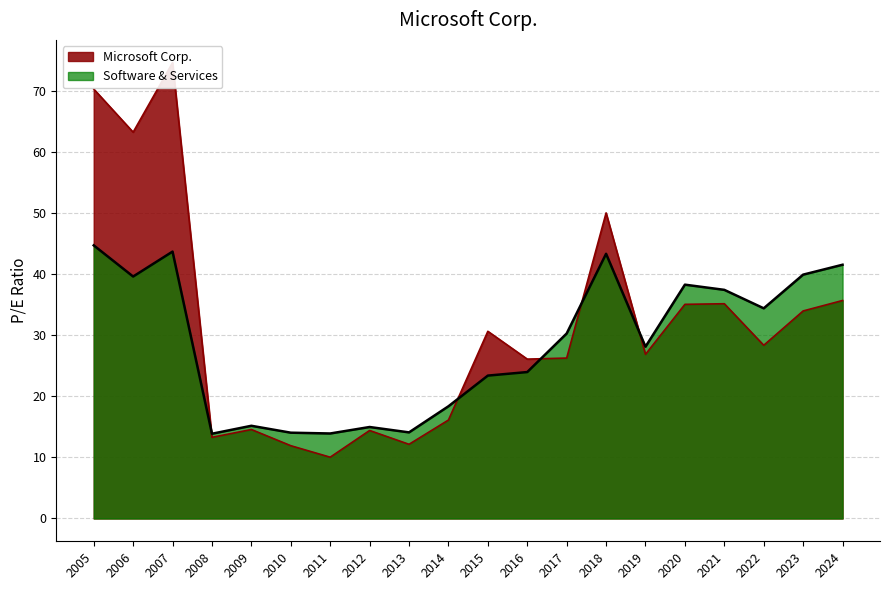

True or false: Software & Services has a value of 21.3 at 2013.

False